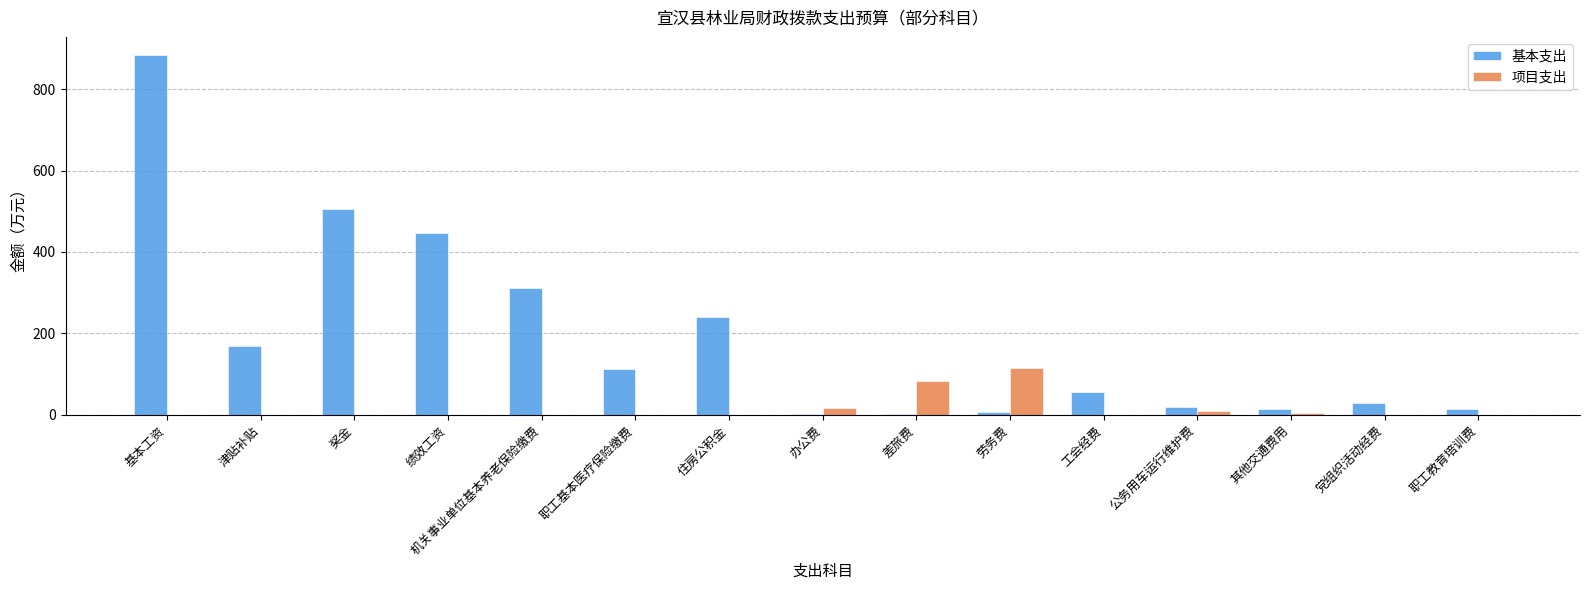

What is the greatest value displayed?

884.3